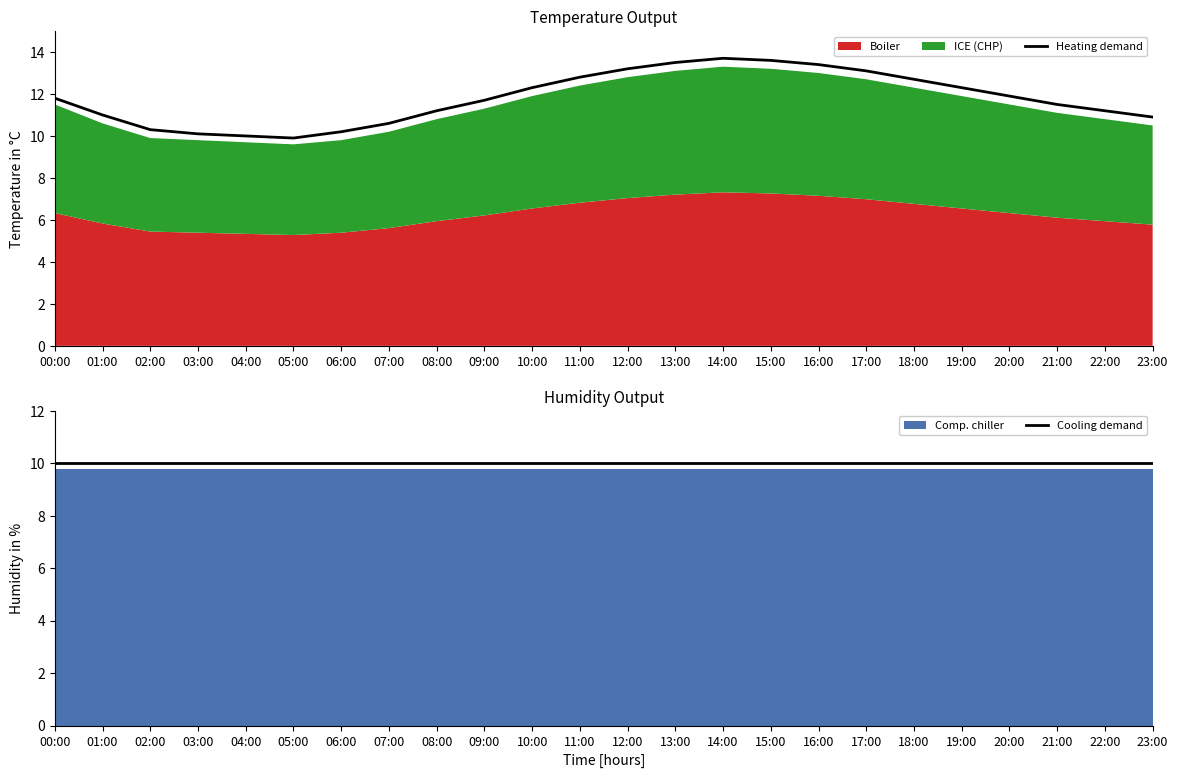

What is the sum of the Cooling demand values at 16:00 and 15:00?

20.0